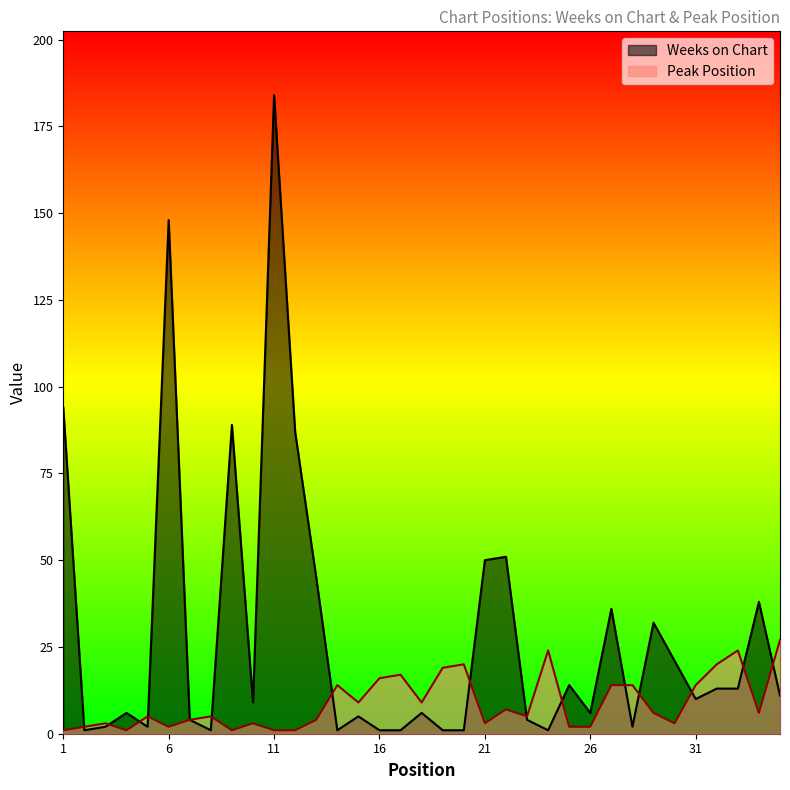

Where is Peak Position nearest to the value 14?

14